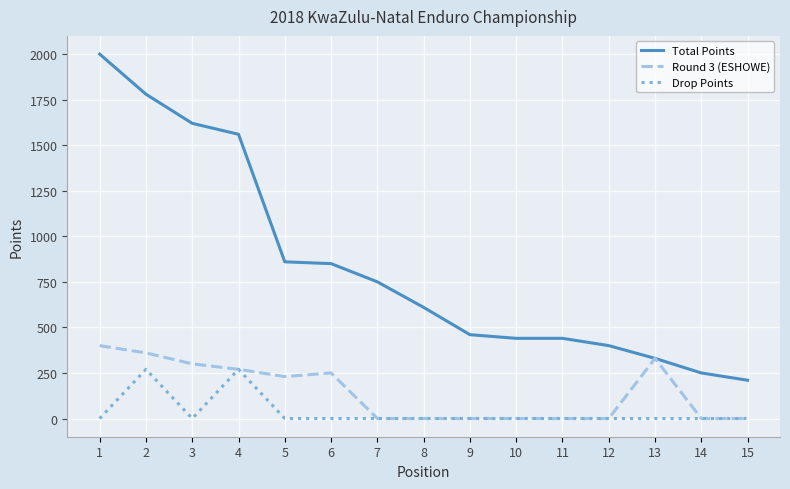

Reading left to right, transcribe all the data shown in this chart.

Total Points: 2000	1780	1620	1560	860	850	750	610	460	440	440	400	330	250	210
Round 3 (ESHOWE): 400	360	300	270	230	250	0	0	0	0	0	0	330	0	0
Drop Points: 0	270	0	270	0	0	0	0	0	0	0	0	0	0	0